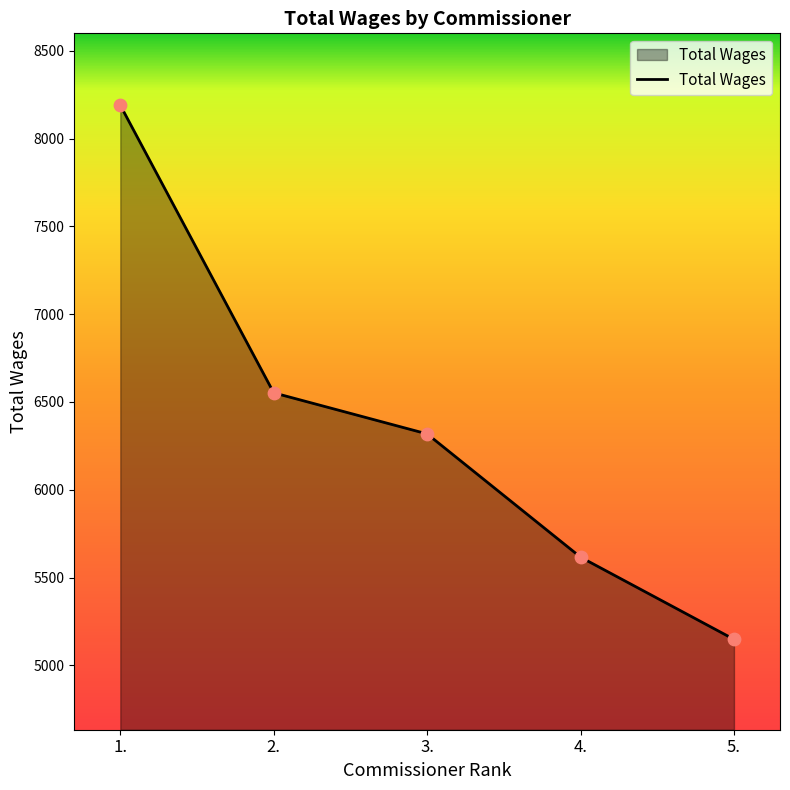

Approximately how many times larger is the value at 2. compared to 3.?

1.0